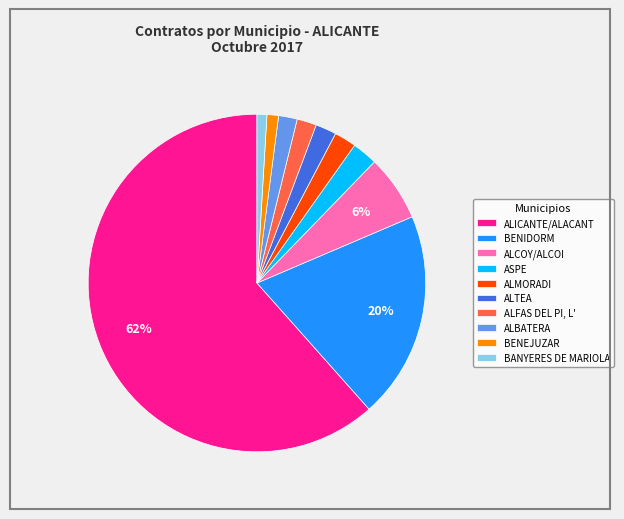

What is the majority slice?

ALICANTE/ALACANT